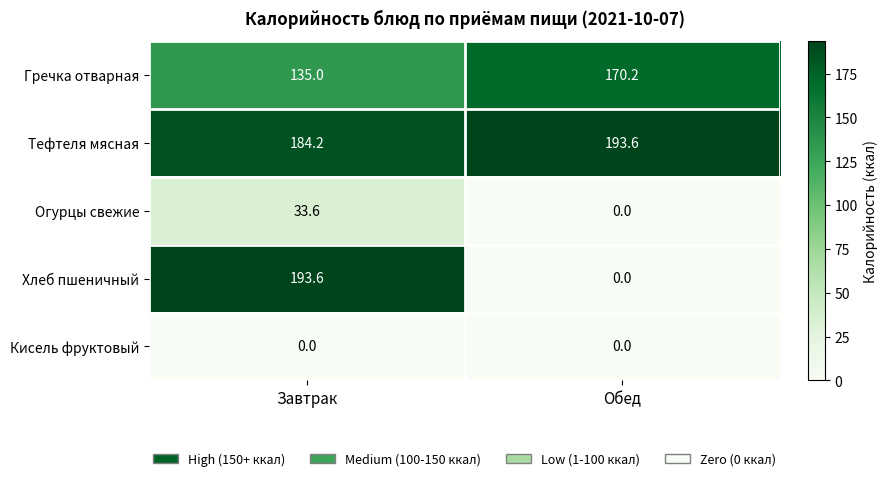

At Завтрак, list the series in order from smallest to largest.

Кисель фруктовый, Огурцы свежие, Гречка отварная, Тефтеля мясная, Хлеб пшеничный